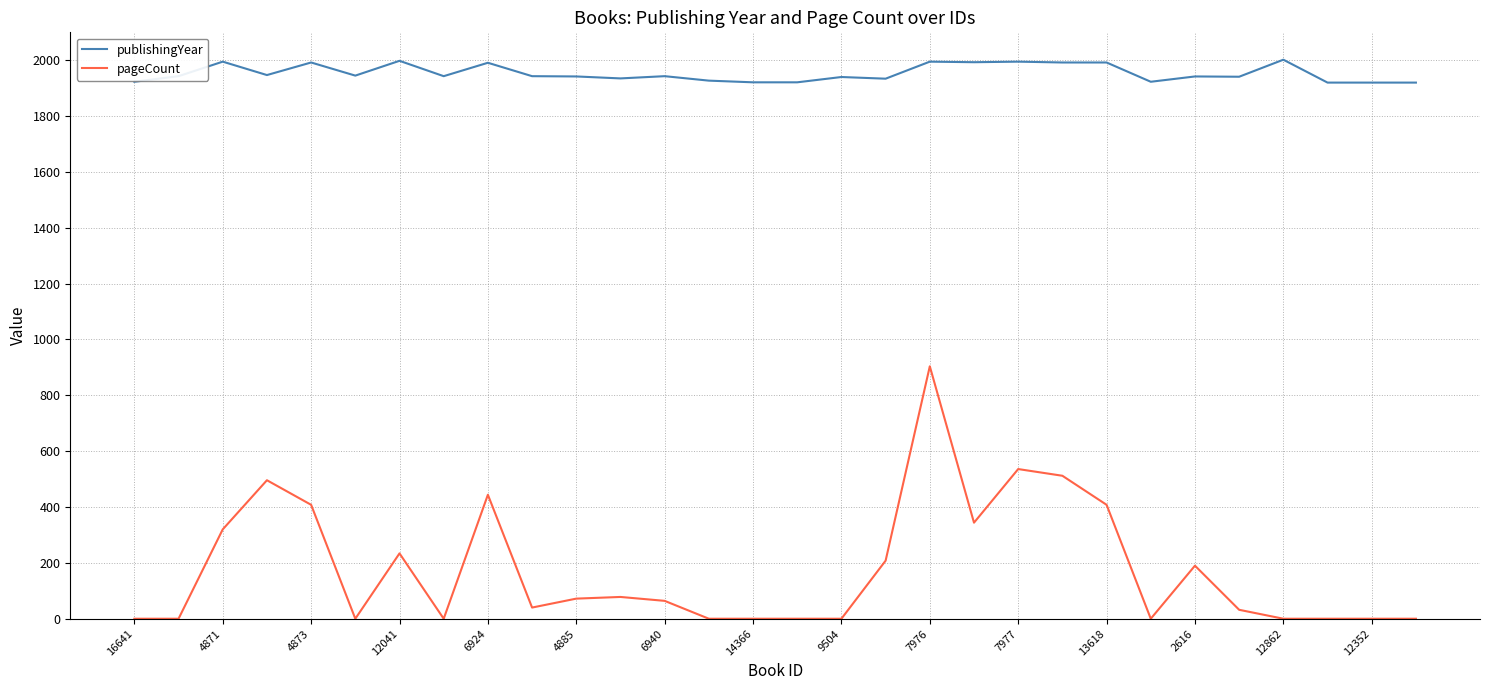

Which series has the largest total across all categories?

publishingYear